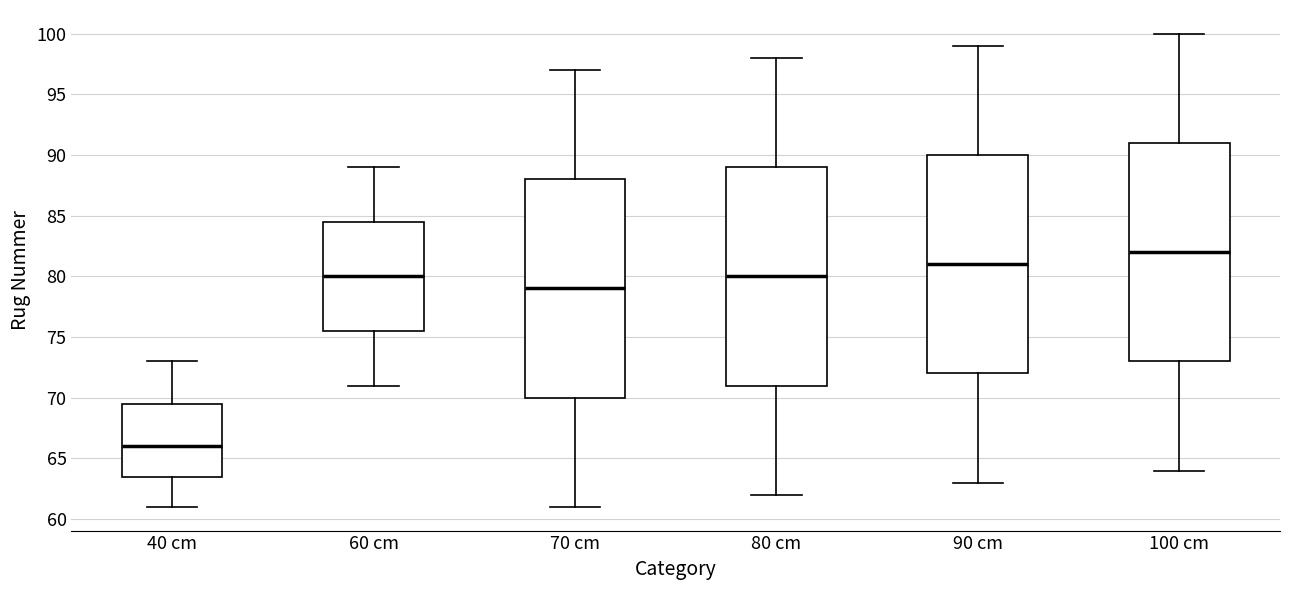

Which box's median line is the highest?

100 cm